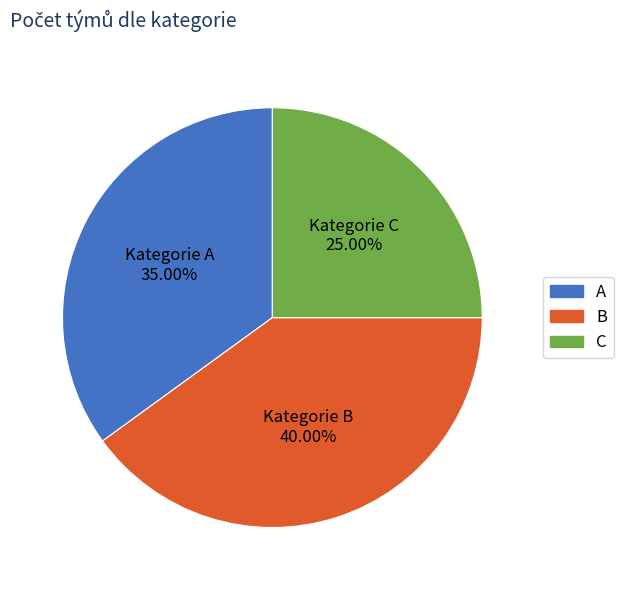

Count the number of slices in the pie.

3